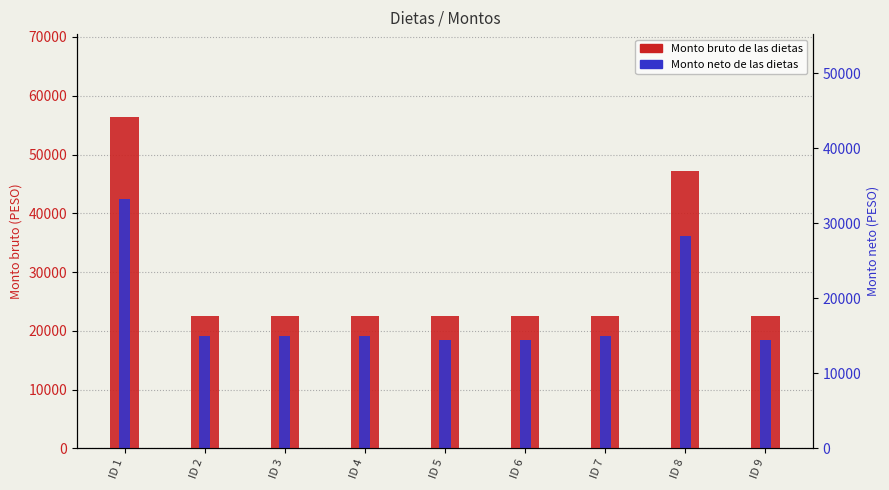

What is the total value across all series at ID 7?

41637.5